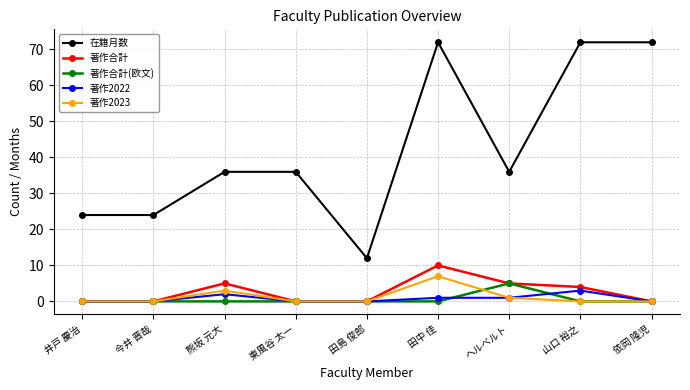

What are all the series names shown in the legend?

在籍月数, 著作合計, 著作合計(欧文), 著作2022, 著作2023